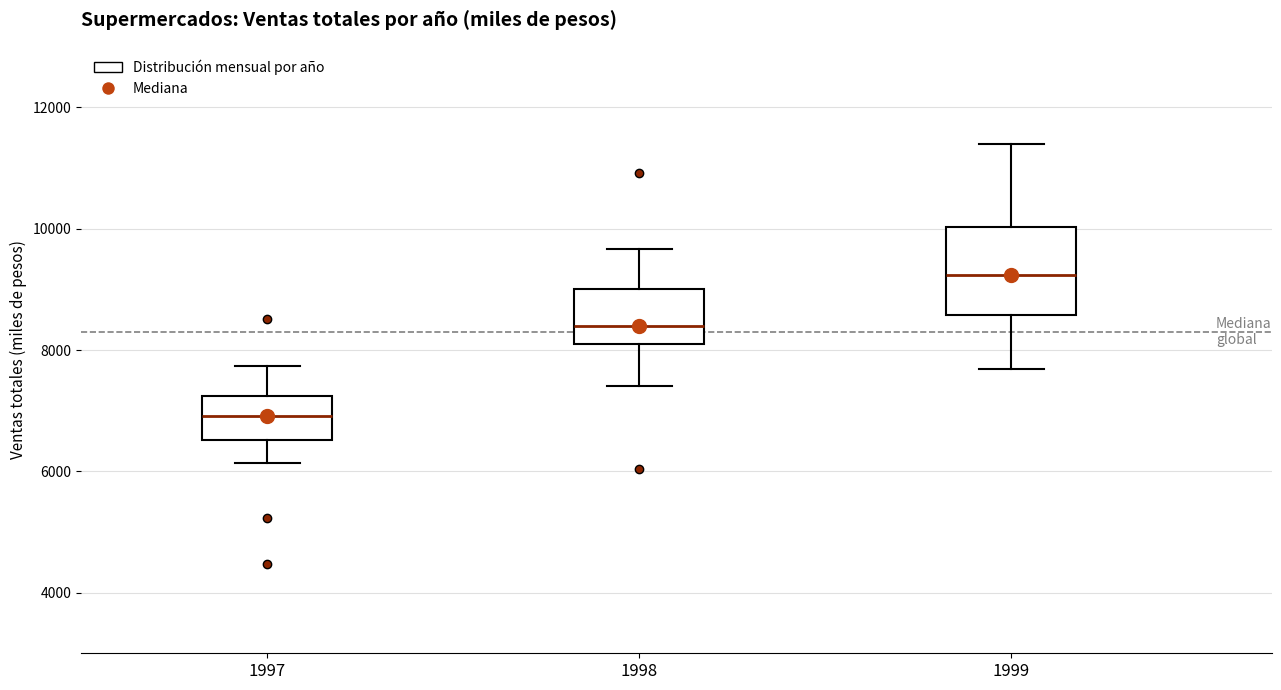

Where is the lower edge of the box at x = 1999 on the y-axis? The values are not printed on the chart, so give them approximately, as read against the axis.

8600